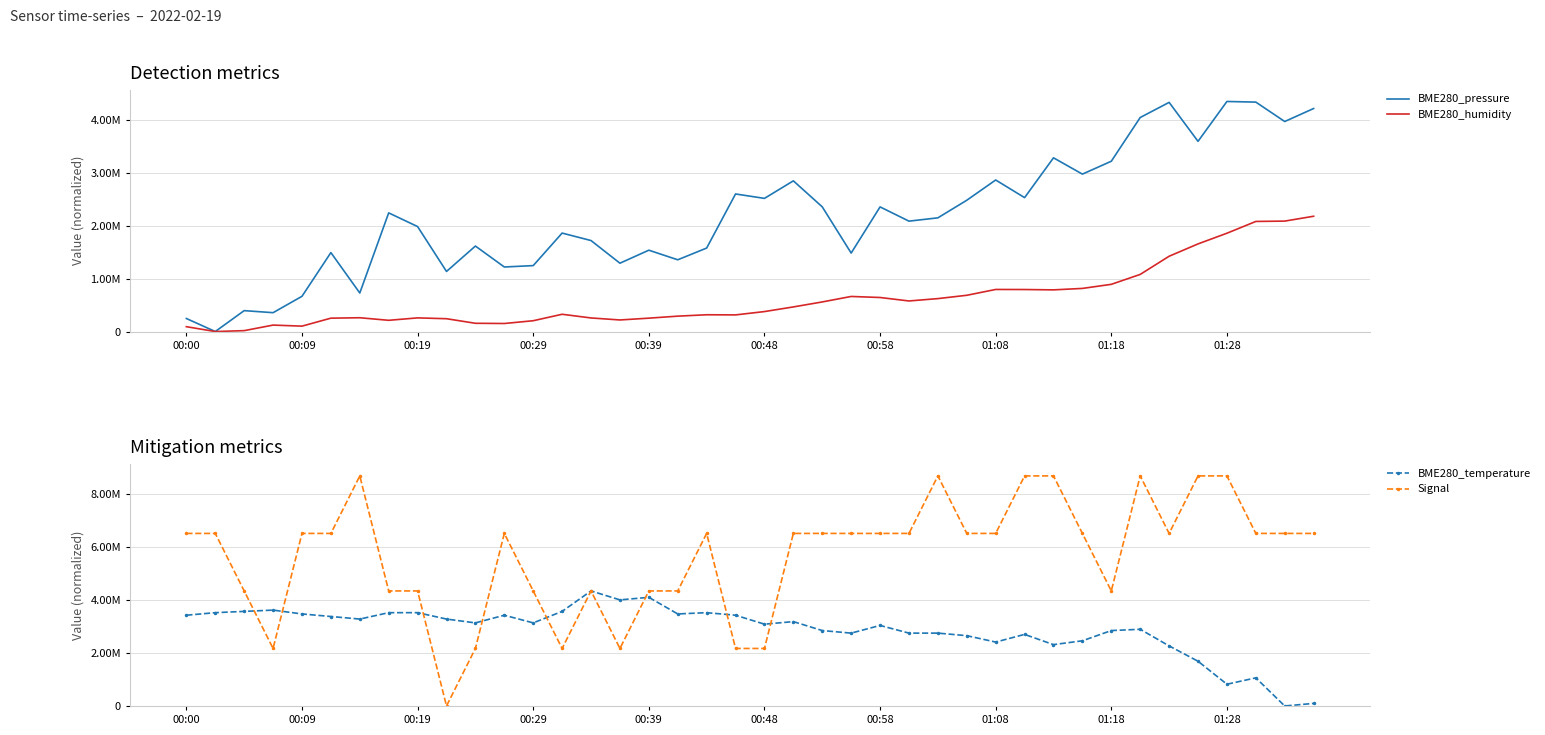

How many distinct data groups are displayed?

4